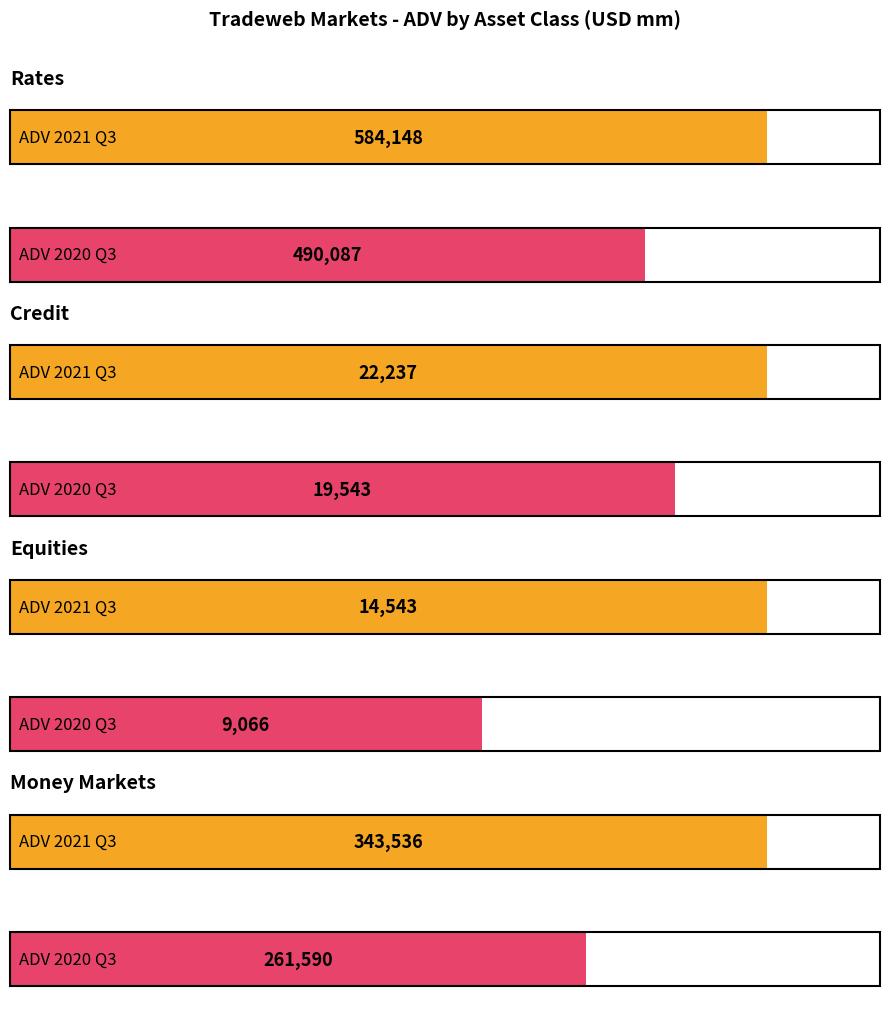

What is the value of the ADV 2021 Q3 (USD mm) bar at the 3rd from the left?

14543